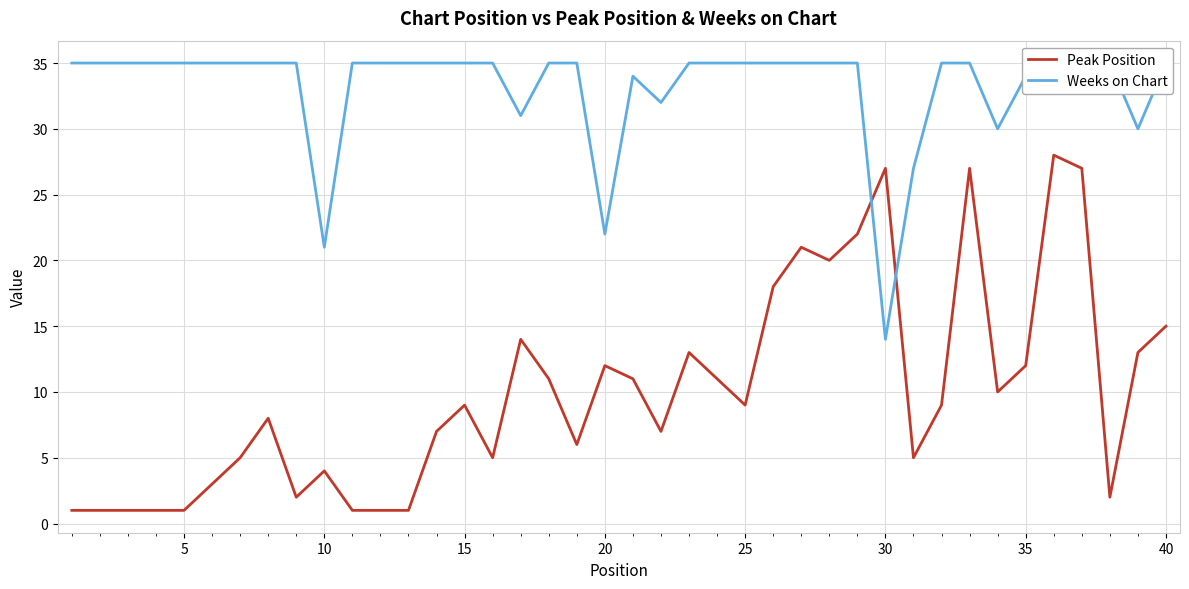

How many lines are shown in the chart?

2